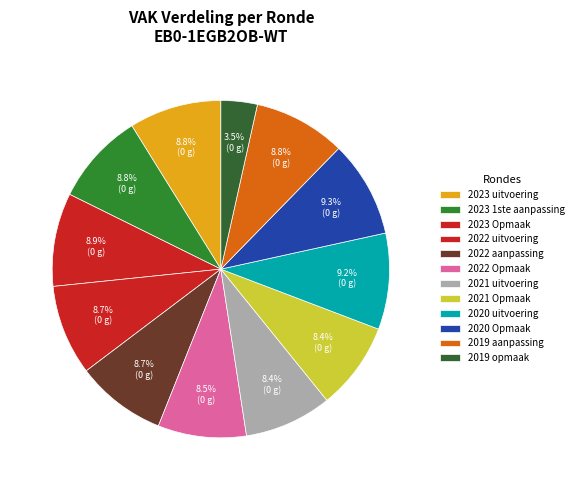

To the nearest percent, what is the combined percentage of 2022 uitvoering and 2020 Opmaak?

18%